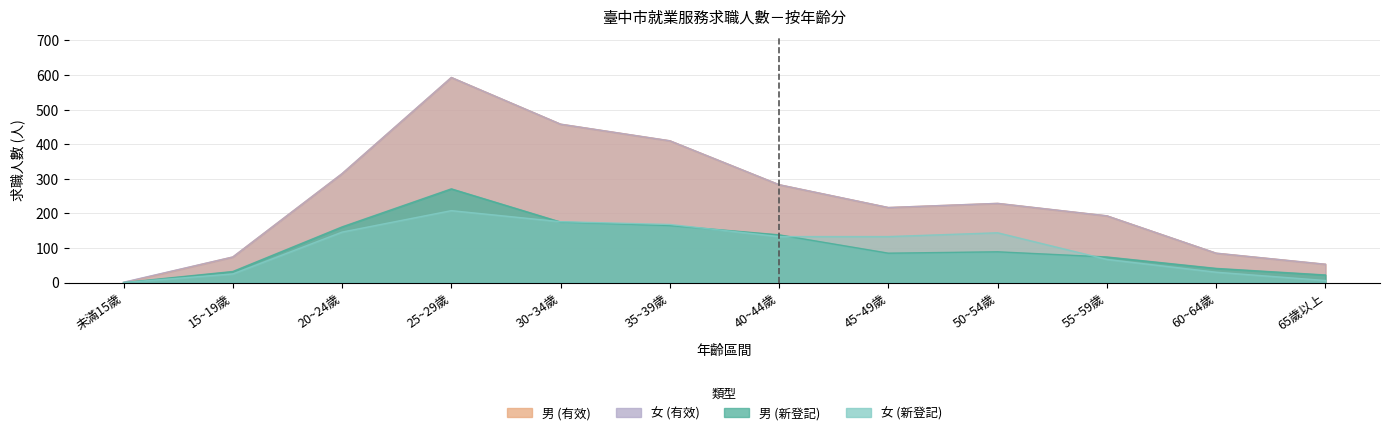

Rank the series by their maximum value, from highest to lowest.

男 (有效), 女 (有效), 男 (新登記), 女 (新登記)